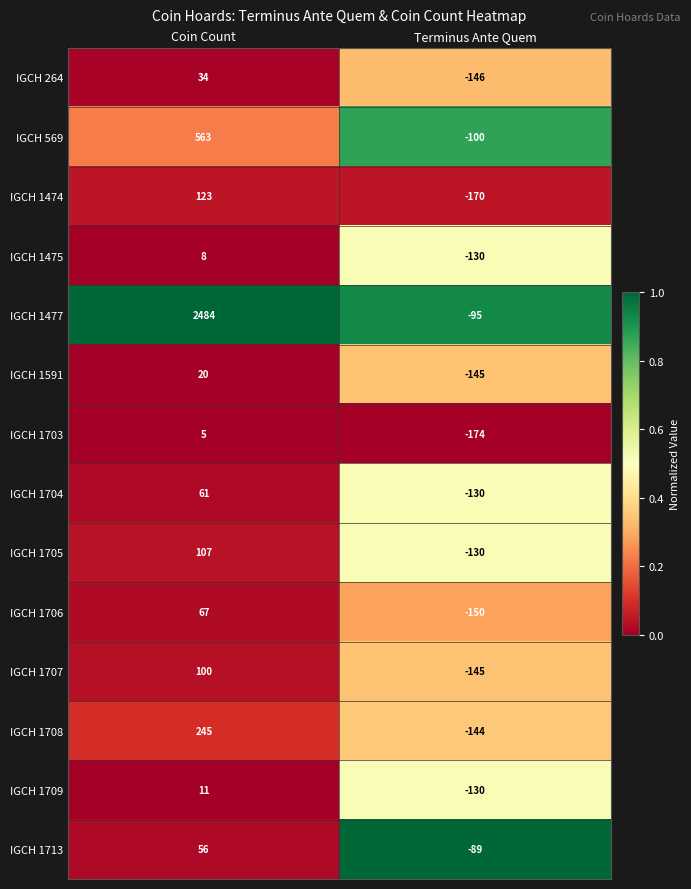

Between Coin Count and Terminus Ante Quem, which series saw the biggest shift?

IGCH 1477